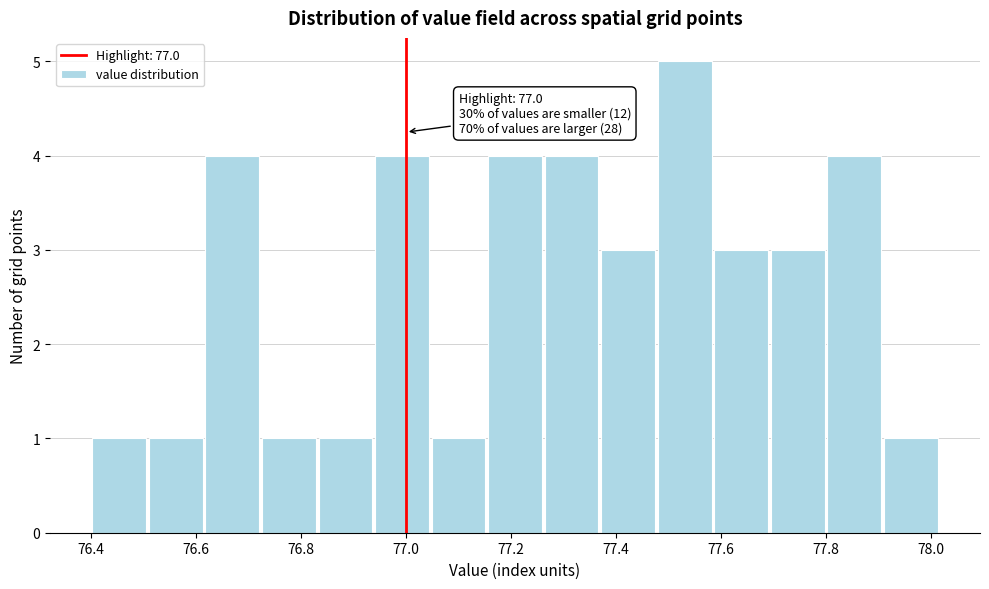

Over which range of the x-axis is the bar tallest?

77.48 to 77.58